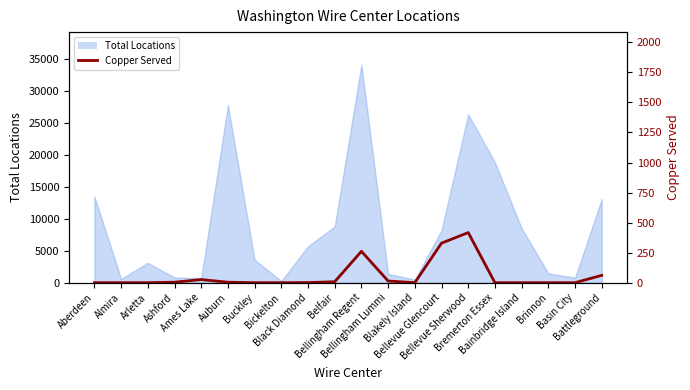

How many points are higher than both their immediate neighbors (excluding endpoints)?

3